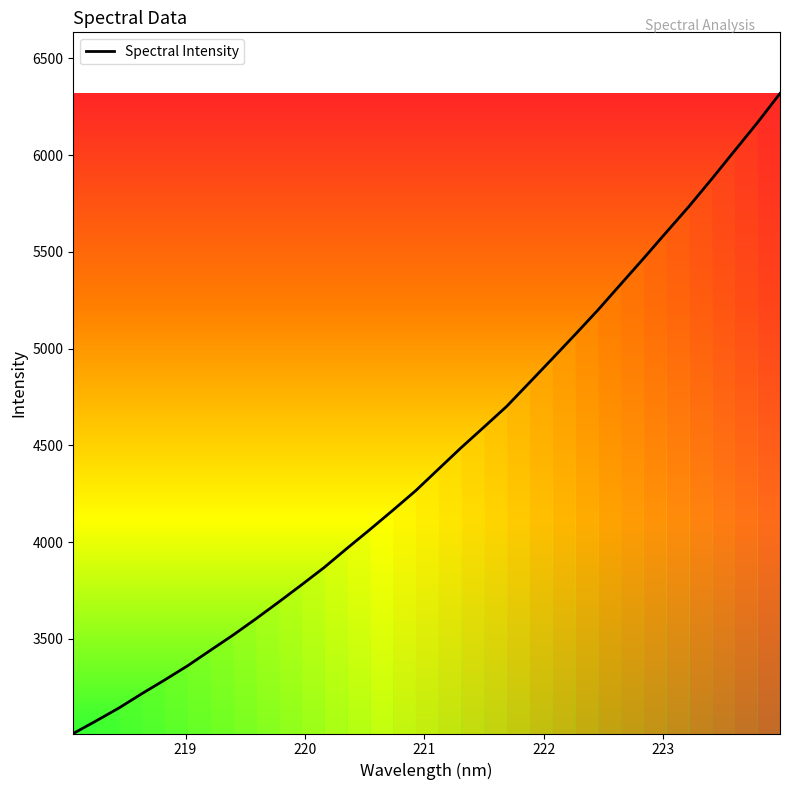

What is the minimum value shown in the chart?

3011.1